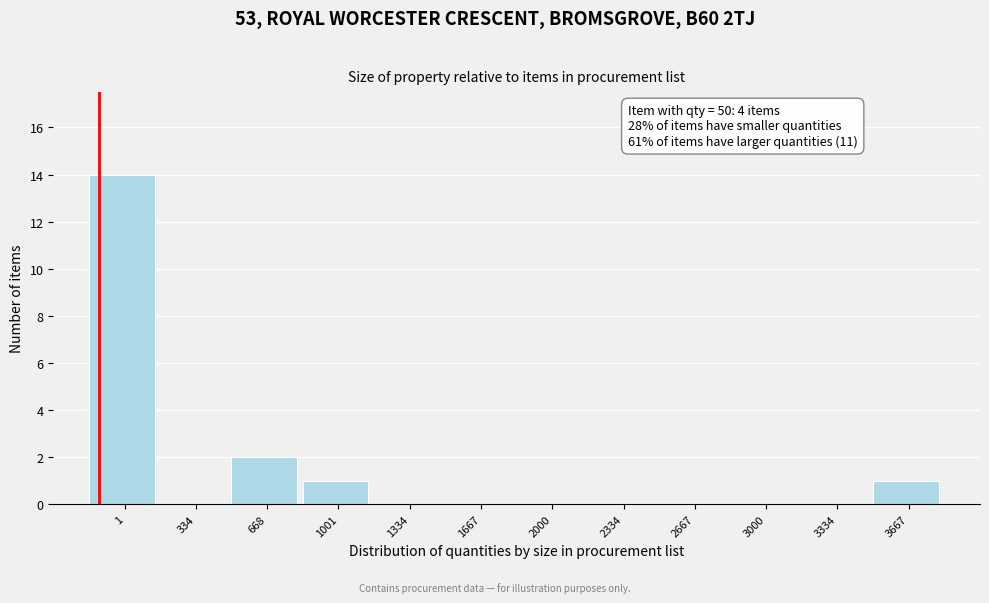

Reading right to left, transcribe all the data shown in this chart.

3667=1	3334=0	3000=0	2667=0	2334=0	2000=0	1667=0	1334=0	1001=1	668=2	334=0	1=14